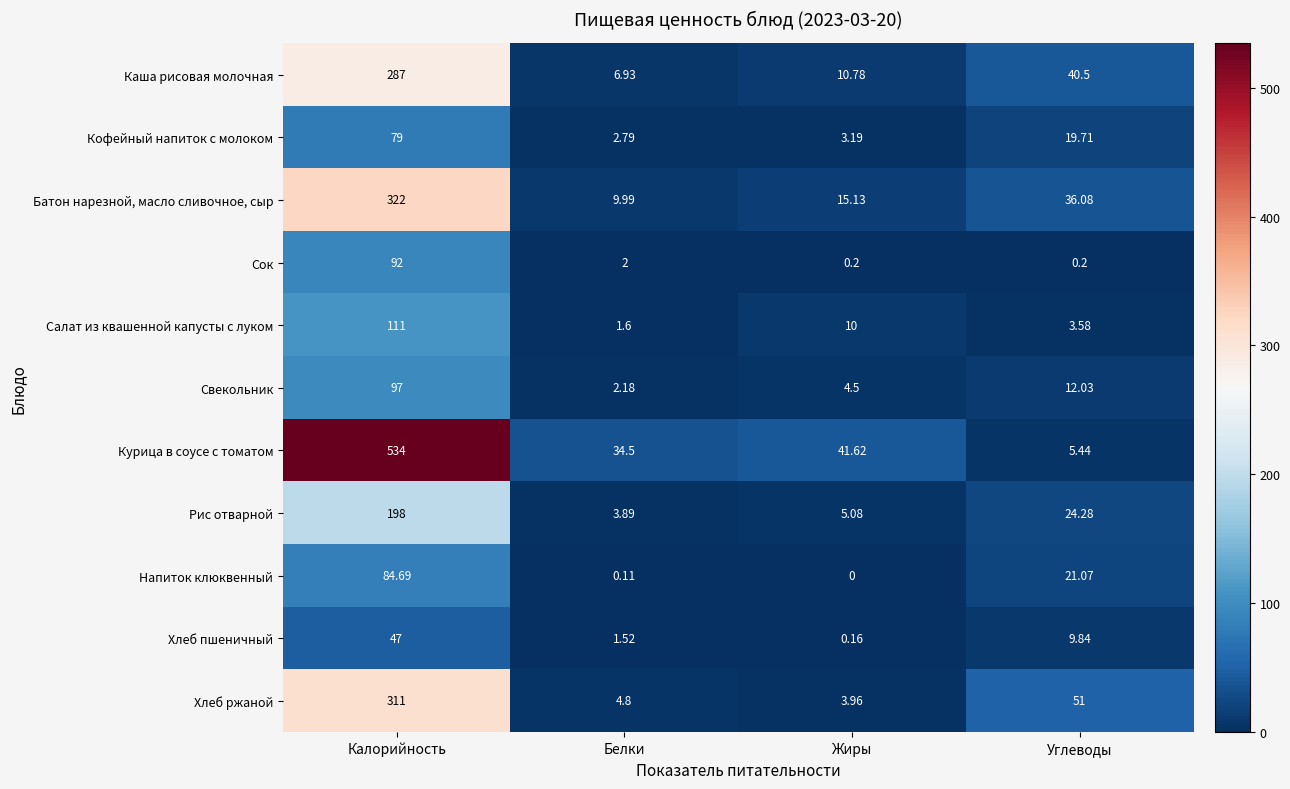

Which series changed the most between Жиры and Углеводы?

Хлеб ржаной